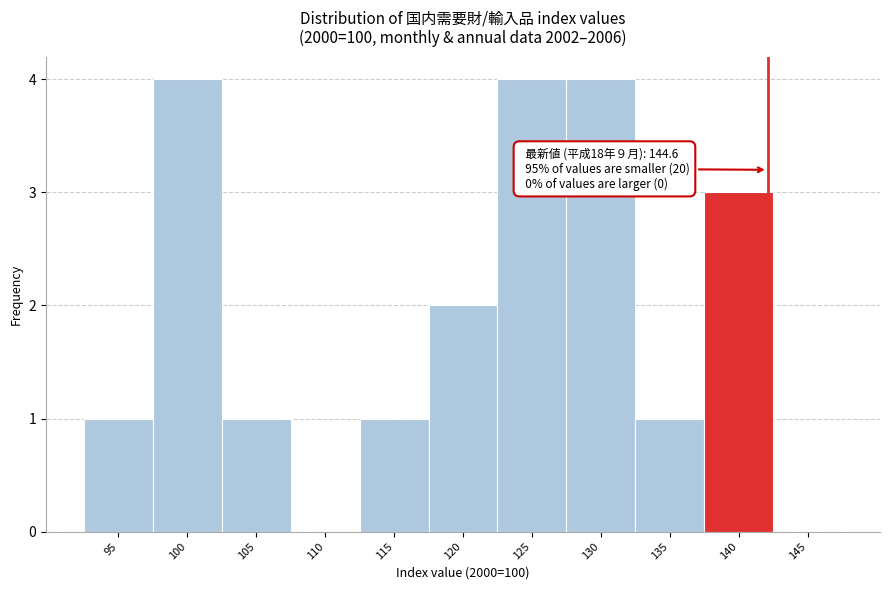

Reading right to left, list all the values displayed in this chart.

145=0	140=3	135=1	130=4	125=4	120=2	115=1	110=0	105=1	100=4	95=1